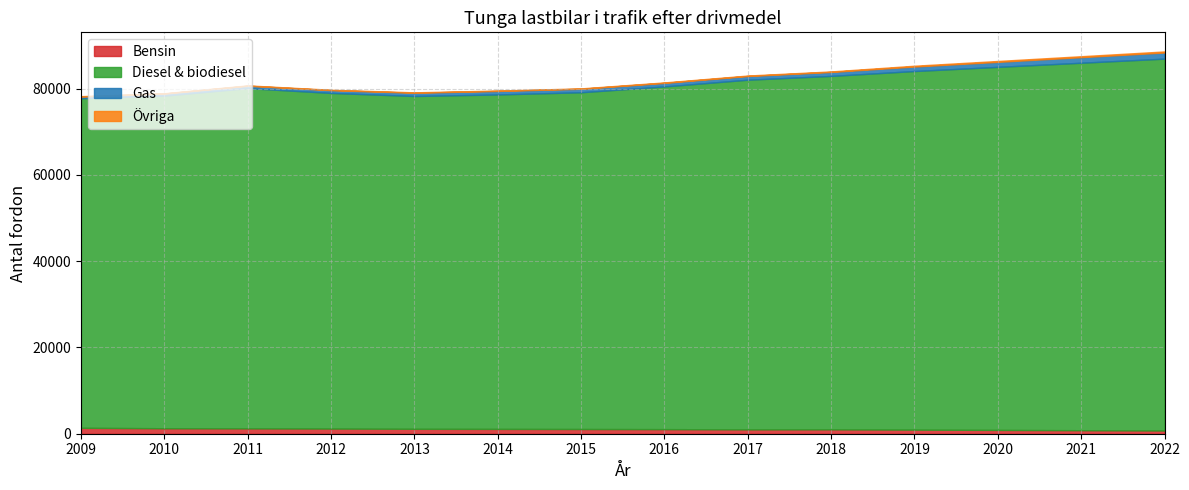

List the series in order of their peak value, highest first.

Diesel & biodiesel, Gas, Bensin, Övriga